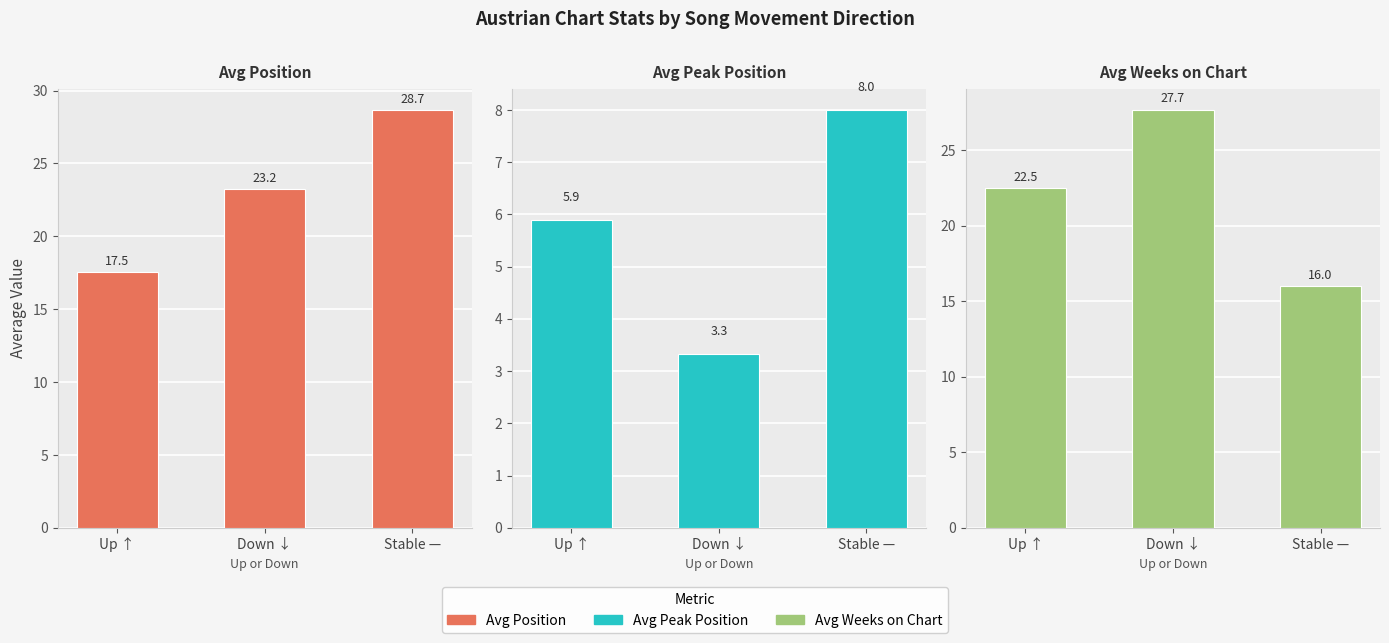

Which series has the largest total across all categories?

Avg Position